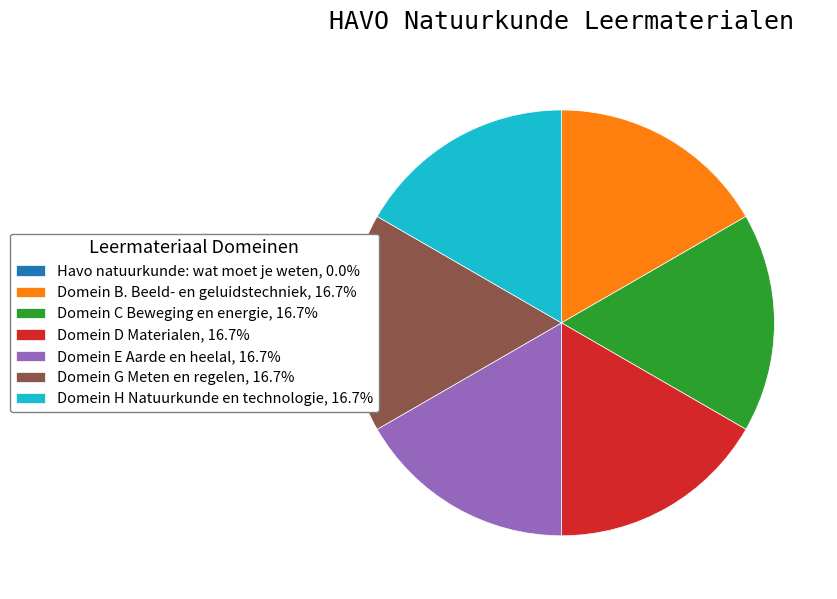

Is there a majority slice in this chart?

No